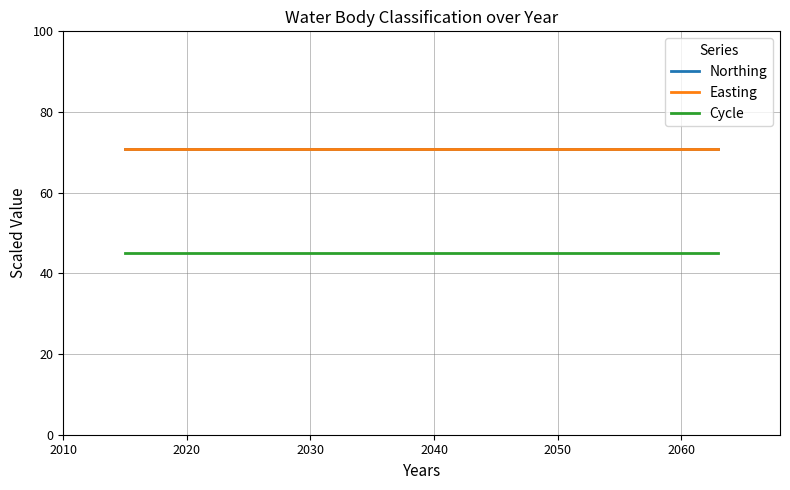

True or false: Northing and Cycle cross at least once.

False